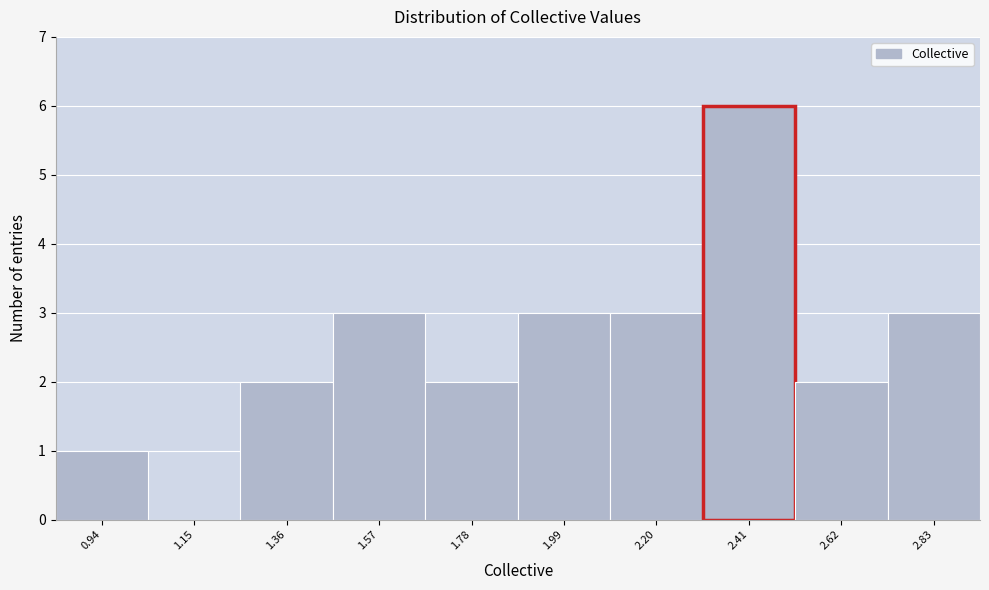

Reading left to right, what are all the values shown in this chart?

0.94=1	1.15=0	1.36=2	1.57=3	1.78=2	1.99=3	2.20=3	2.41=6	2.62=2	2.83=3